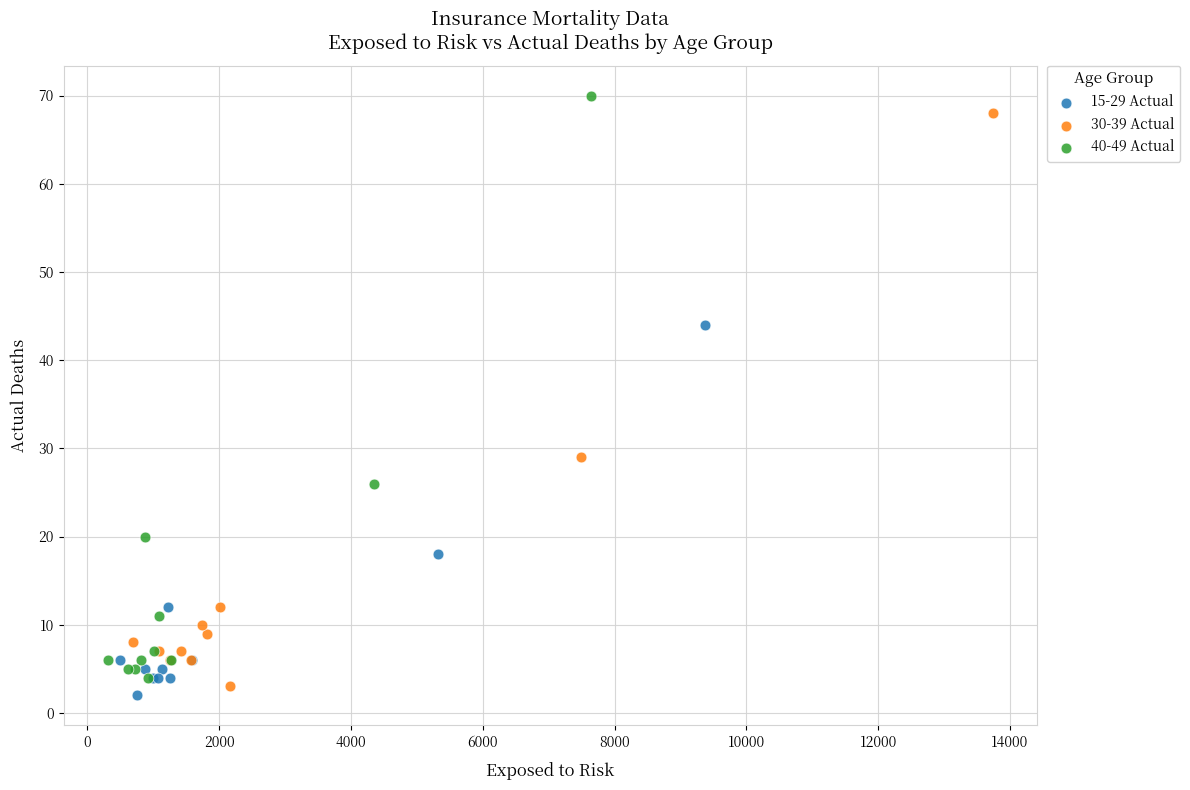

What are all the series names shown in the legend?

15-29 Actual, 30-39 Actual, 40-49 Actual